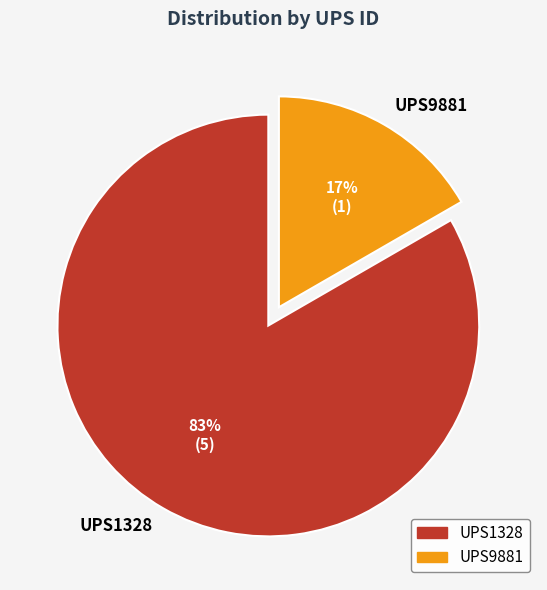

Is there a majority slice in this chart?

Yes